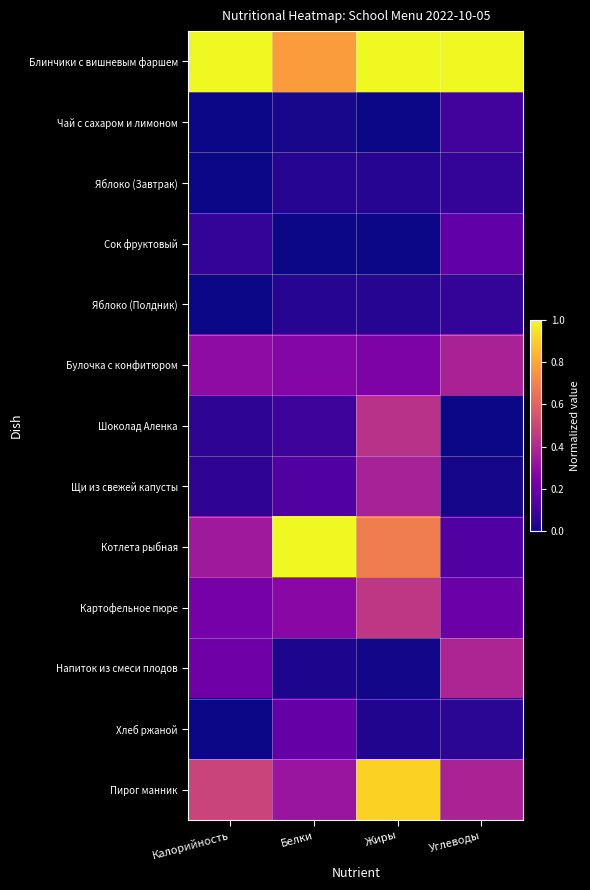

Reading right to left, extract all data points from this chart.

Блинчики с вишневым фаршем: Углеводы=1.0	Жиры=1.0	Белки=0.8	Калорийность=1.0
Чай с сахаром и лимоном: Углеводы=0.1	Жиры=0.0	Белки=0.0	Калорийность=0.0
Яблоко (Завтрак): Углеводы=0.1	Жиры=0.0	Белки=0.0	Калорийность=0.0
Сок фруктовый: Углеводы=0.2	Жиры=0.0	Белки=0.0	Калорийность=0.1
Яблоко (Полдник): Углеводы=0.1	Жиры=0.0	Белки=0.0	Калорийность=0.0
Булочка с конфитюром: Углеводы=0.4	Жиры=0.3	Белки=0.3	Калорийность=0.3
Шоколад Аленка: Углеводы=0.0	Жиры=0.4	Белки=0.1	Калорийность=0.1
Щи из свежей капусты: Углеводы=0.0	Жиры=0.4	Белки=0.1	Калорийность=0.1
Котлета рыбная: Углеводы=0.1	Жиры=0.7	Белки=1.0	Калорийность=0.3
Картофельное пюре: Углеводы=0.2	Жиры=0.4	Белки=0.3	Калорийность=0.2
Напиток из смеси плодов: Углеводы=0.4	Жиры=0.0	Белки=0.0	Калорийность=0.2
Хлеб ржаной: Углеводы=0.1	Жиры=0.0	Белки=0.2	Калорийность=0.0
Пирог манник: Углеводы=0.4	Жиры=0.9	Белки=0.3	Калорийность=0.5